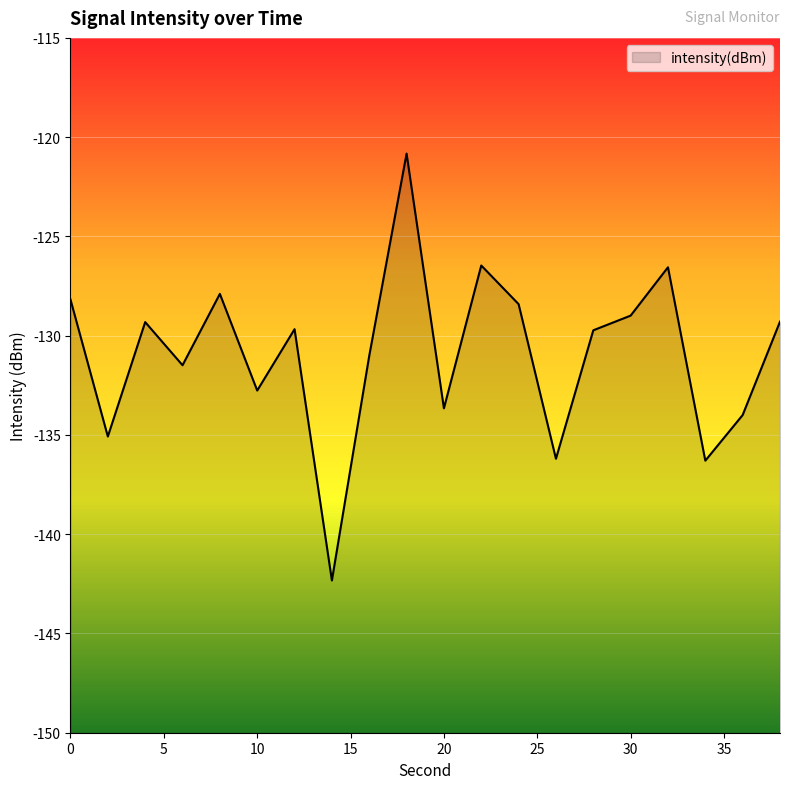

List the labels in order of value, smallest first.

14, 34, 26, 2, 36, 20, 10, 6, 16, 28, 12, 4, 38, 30, 24, 0, 8, 32, 22, 18